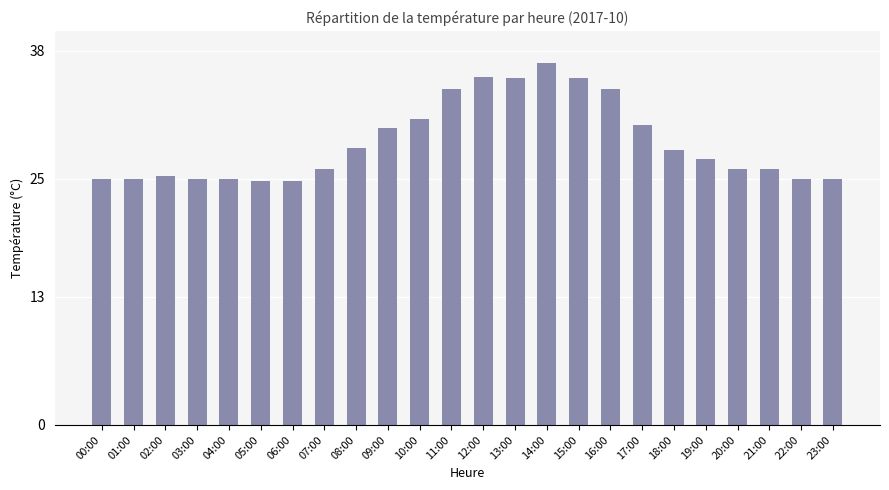

What is the average value?

28.7